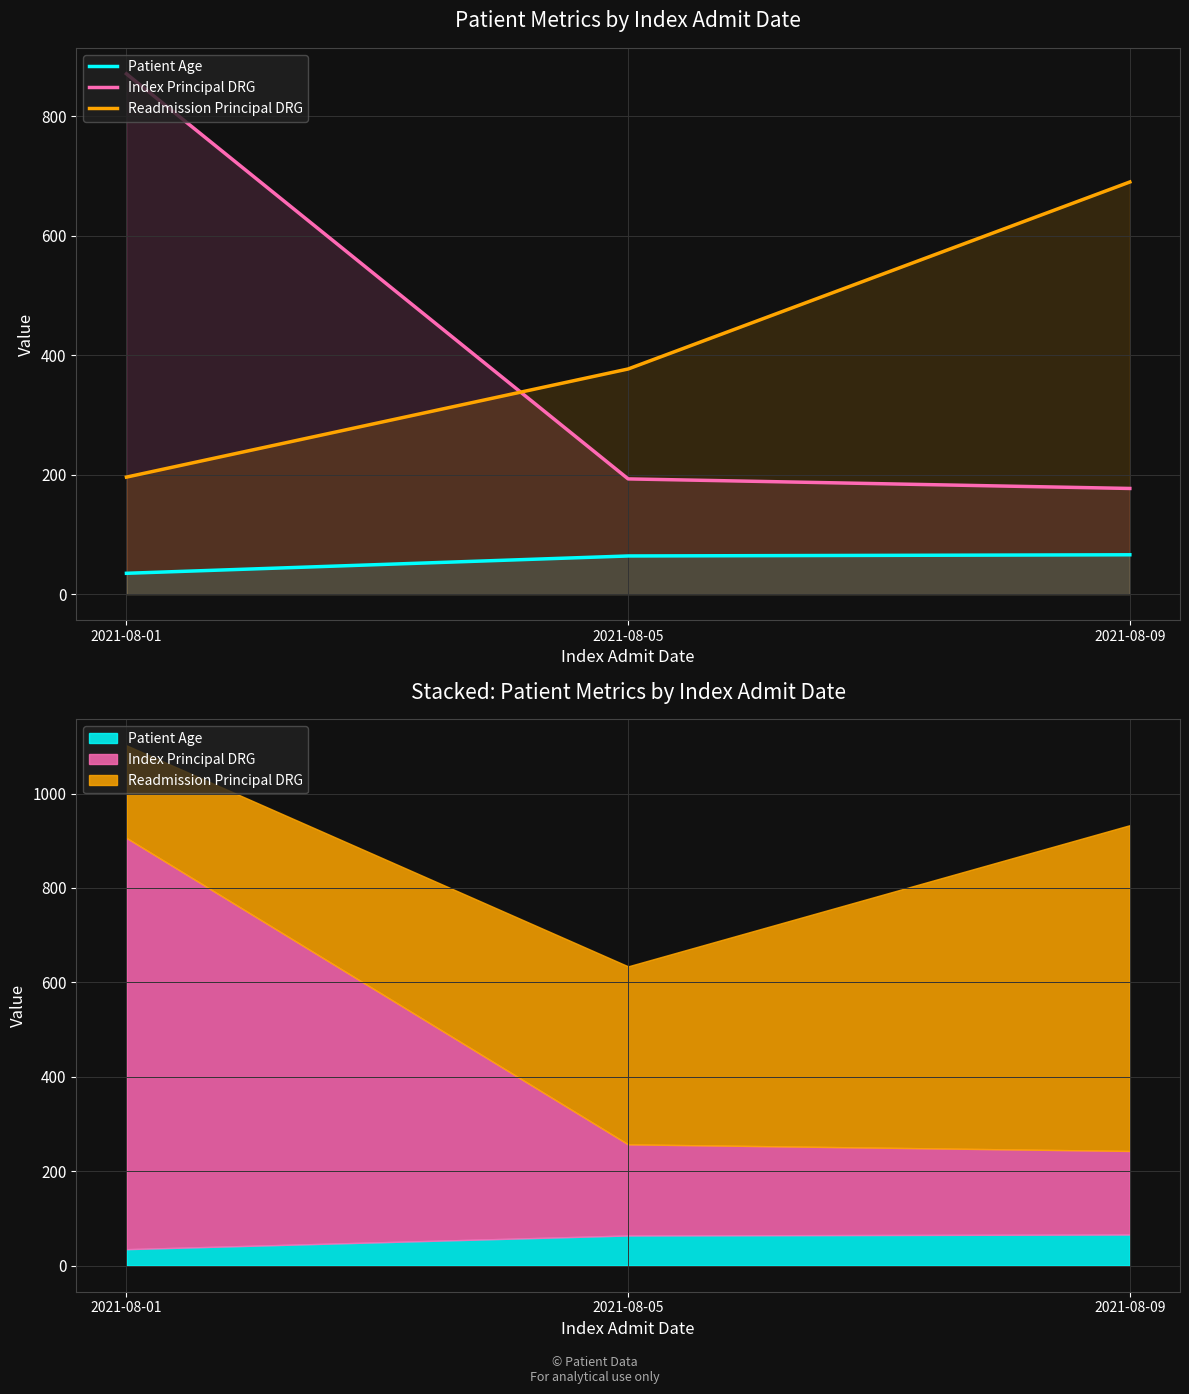

Reading left to right, what are all the values shown in this chart?

Patient Age: 2021-08-01=35	2021-08-05=64	2021-08-09=66
Index Principal DRG: 2021-08-01=871	2021-08-05=193	2021-08-09=177
Readmission Principal DRG: 2021-08-01=196	2021-08-05=377	2021-08-09=690